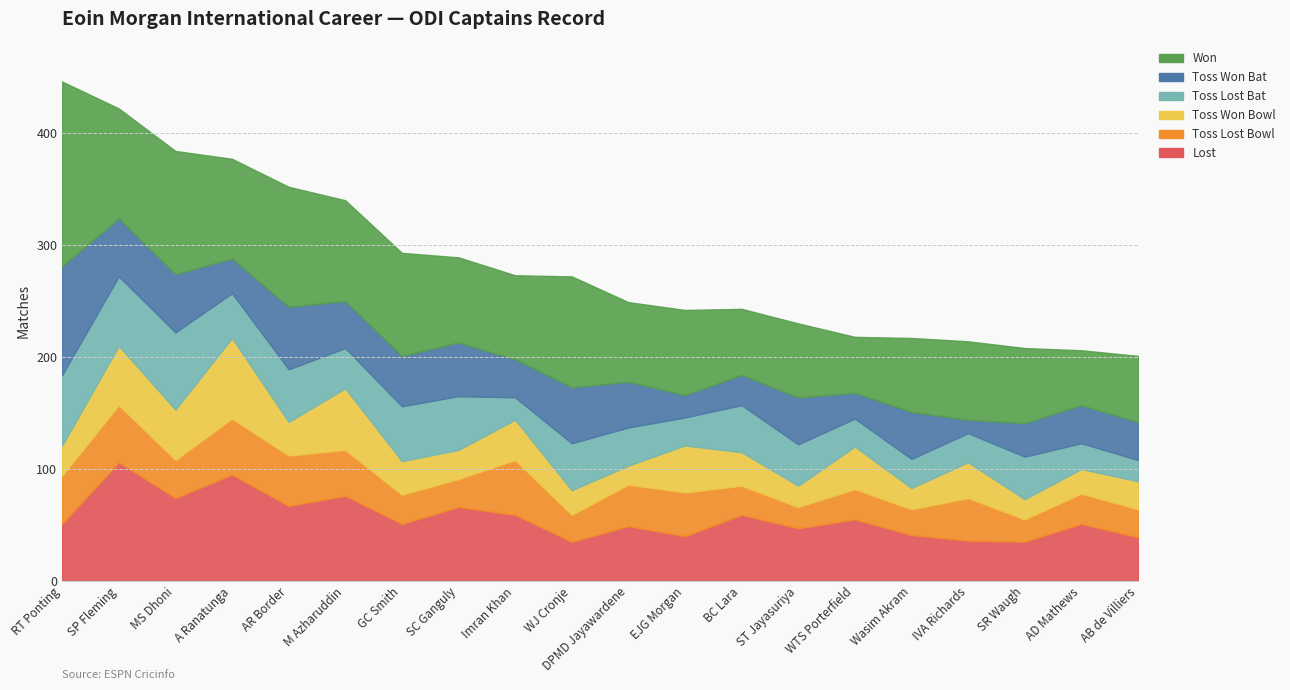

At how many categories does at least one series exceed 149?

1